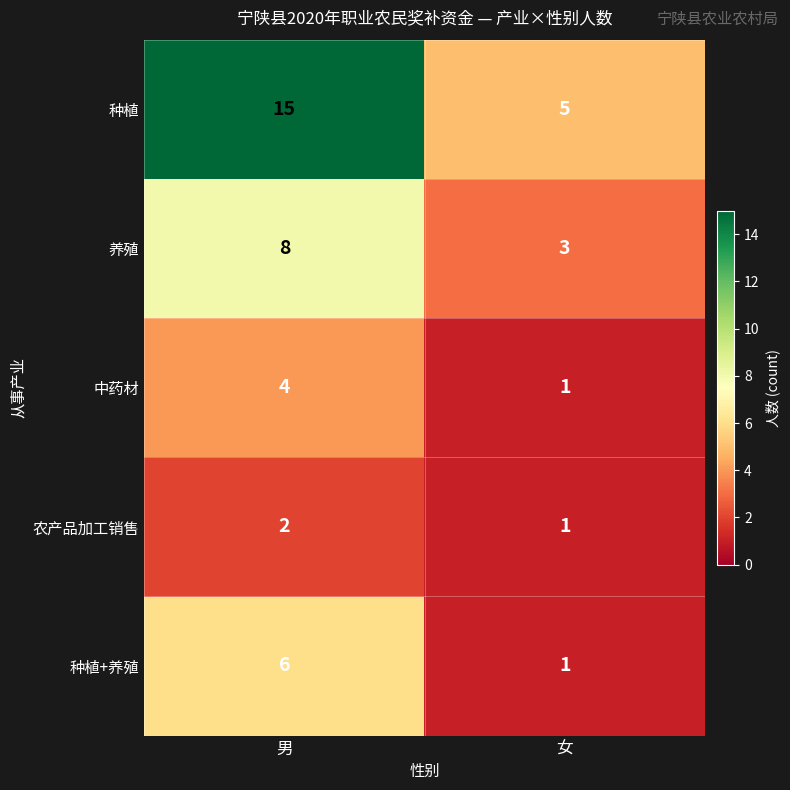

Which series has the largest total across all categories?

种植